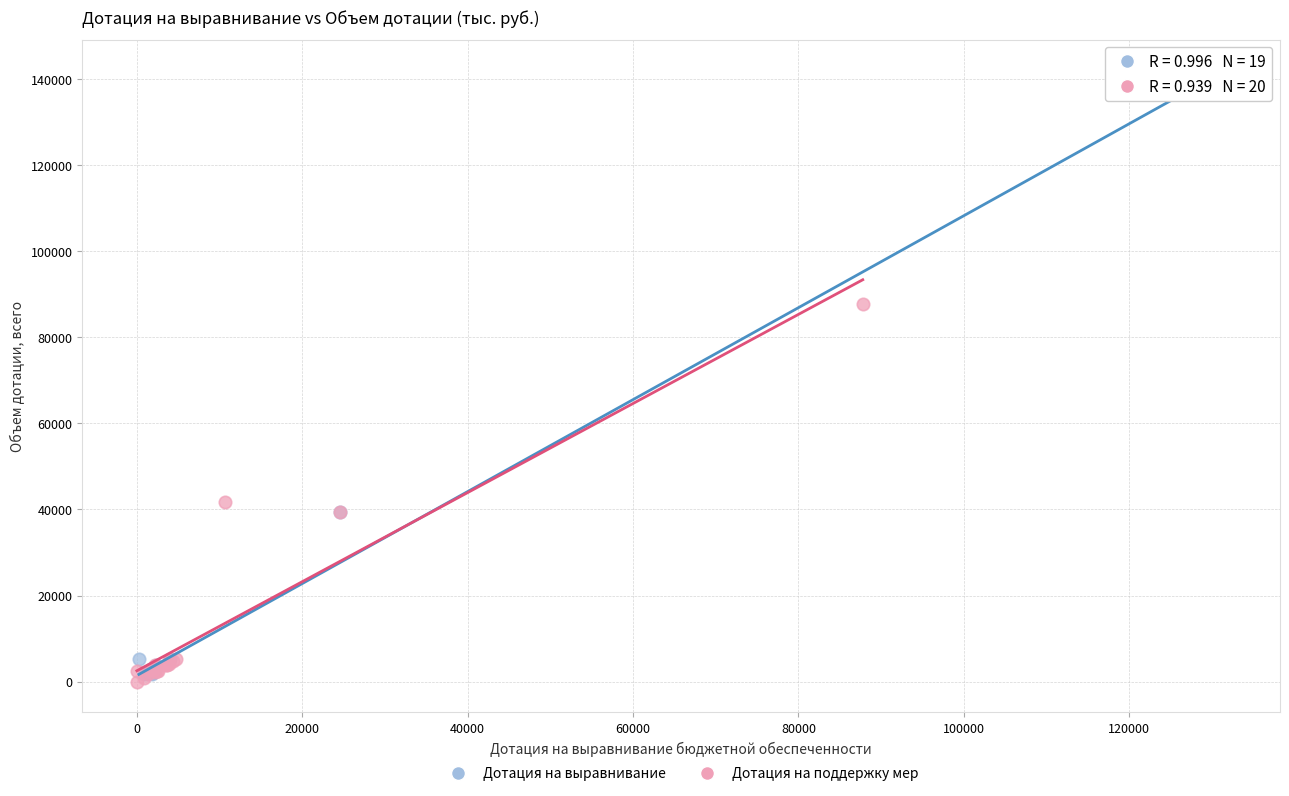

Which series reaches the maximum Y coordinate?

Дотация на выравнивание